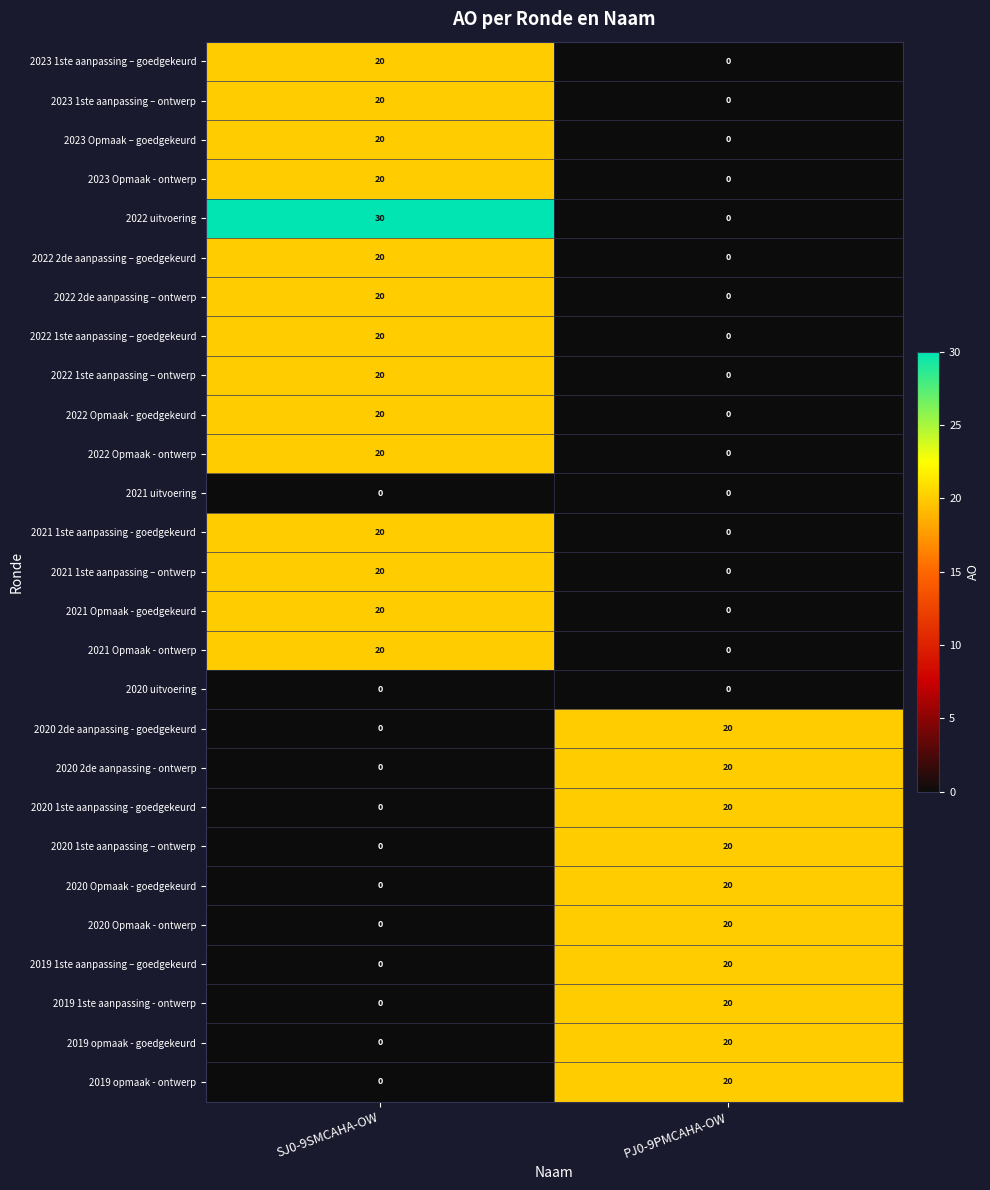

How many data points in 2022 uitvoering are less than 30?

1